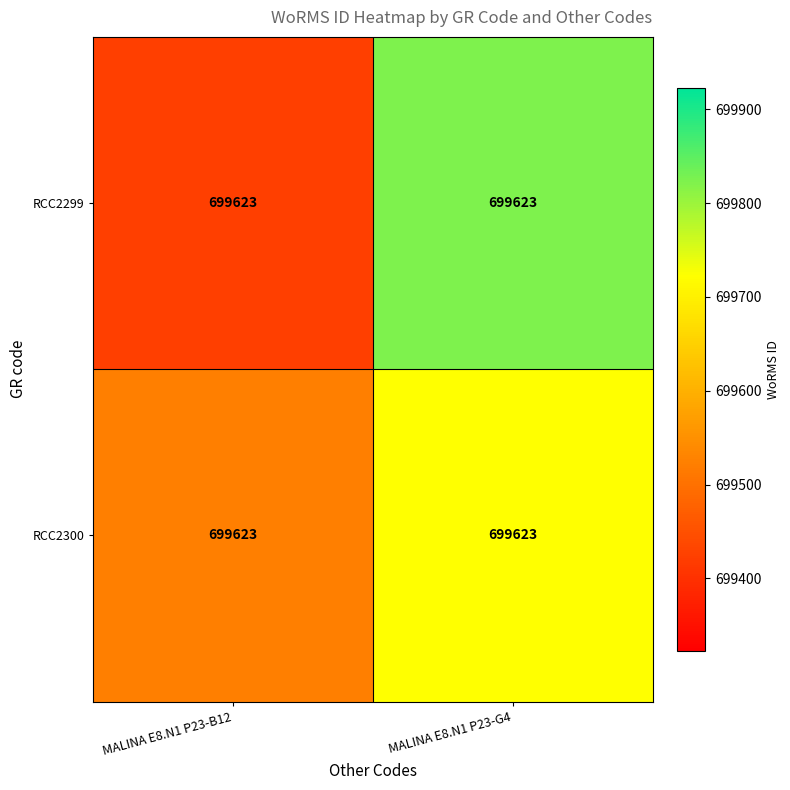

The RCC2299 series shows 699423 at MALINA E8.N1 P23-B12. True or false?

True